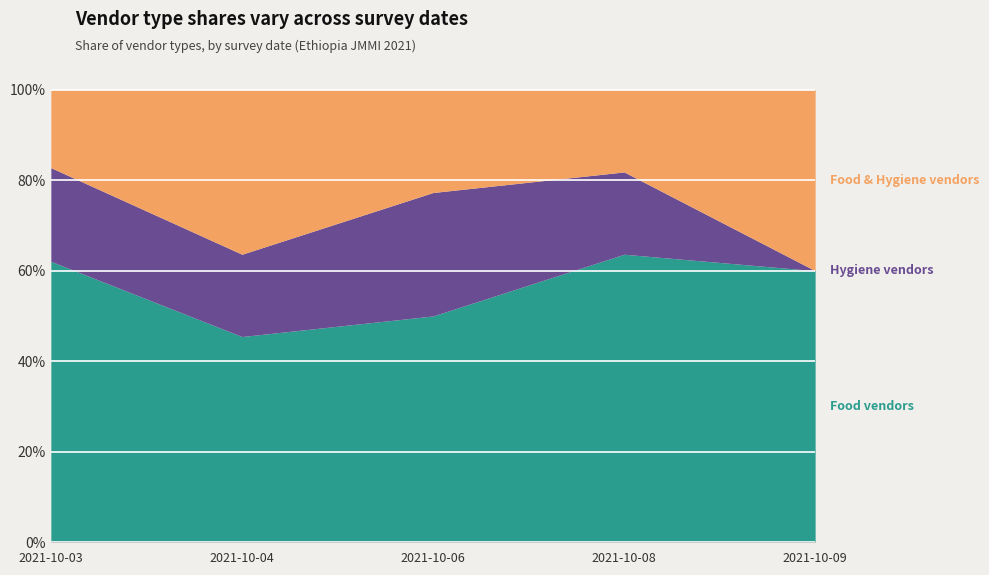

What is the total value across all series at 2021-10-03?

100.0